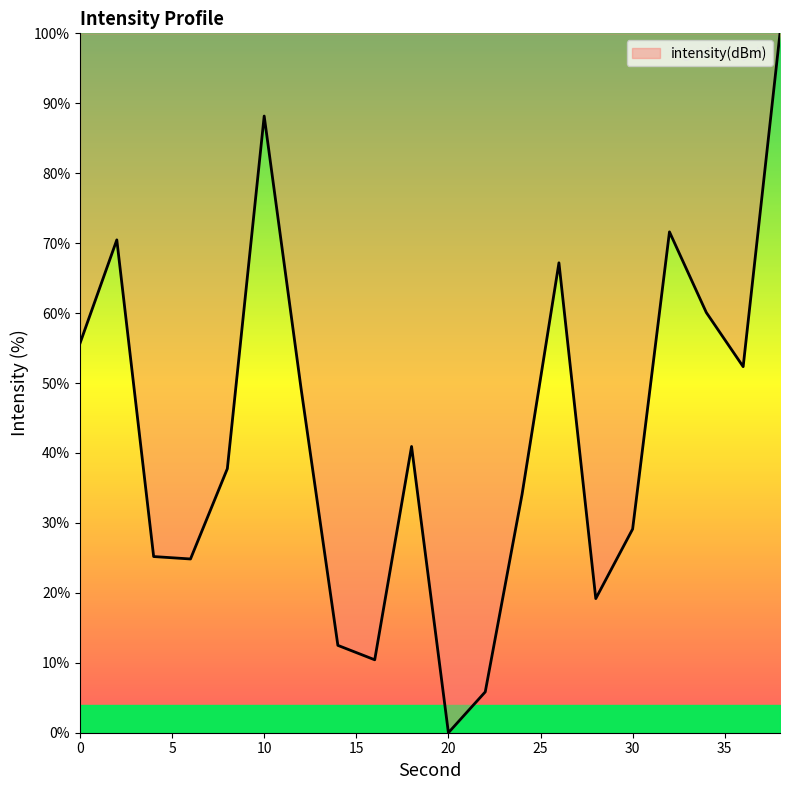

What is the greatest value displayed?

100.0